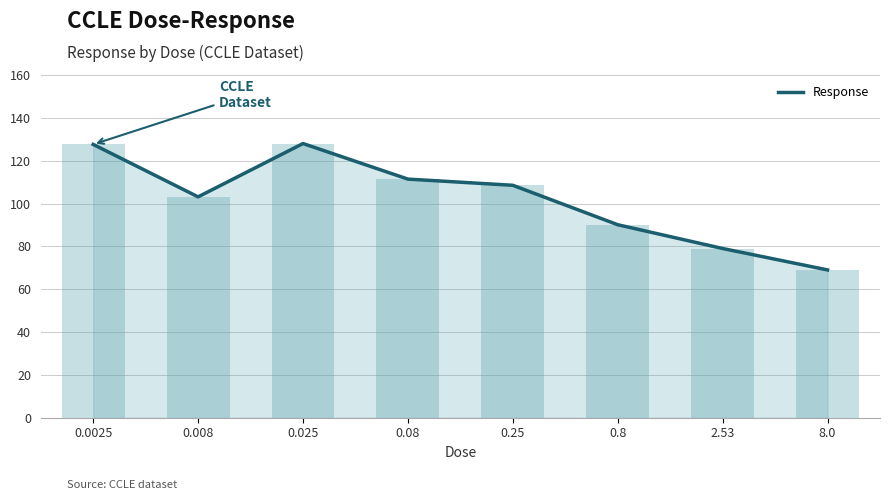

What is the change in value from 0.0025 to 0.8?

-37.5